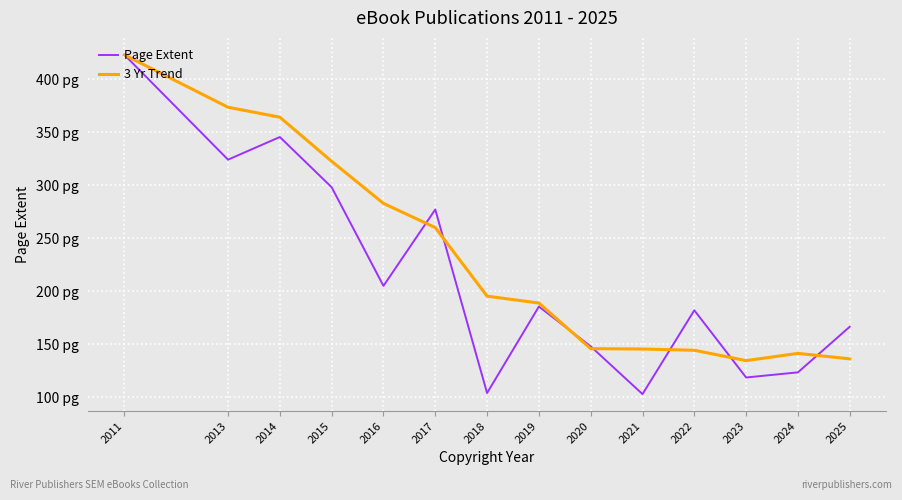

Which series changed the most between 2014 and 2025?

3 Yr Trend